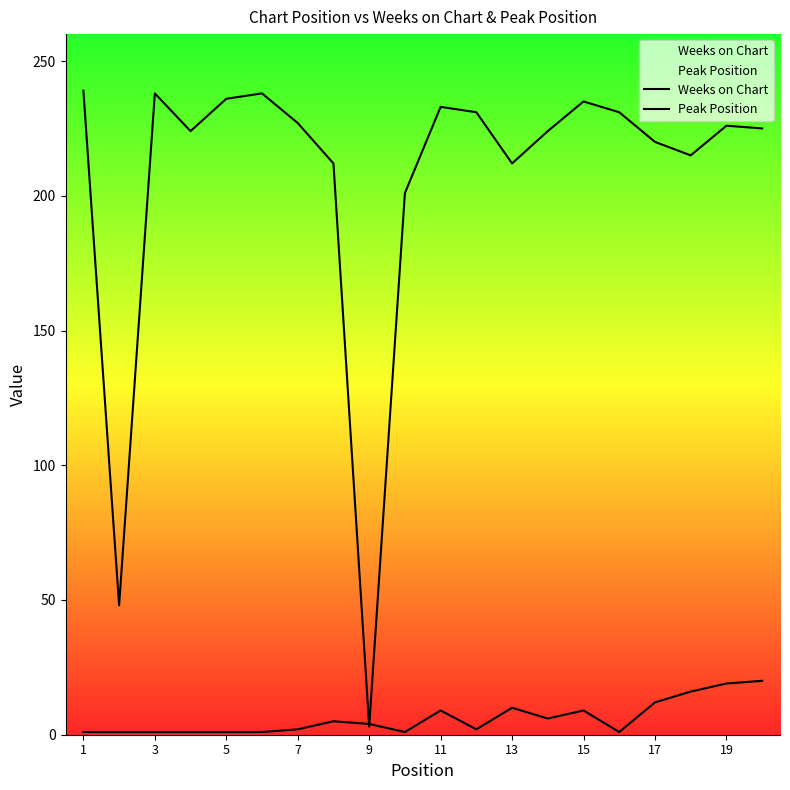

What is the sum of all Peak Position values?

122